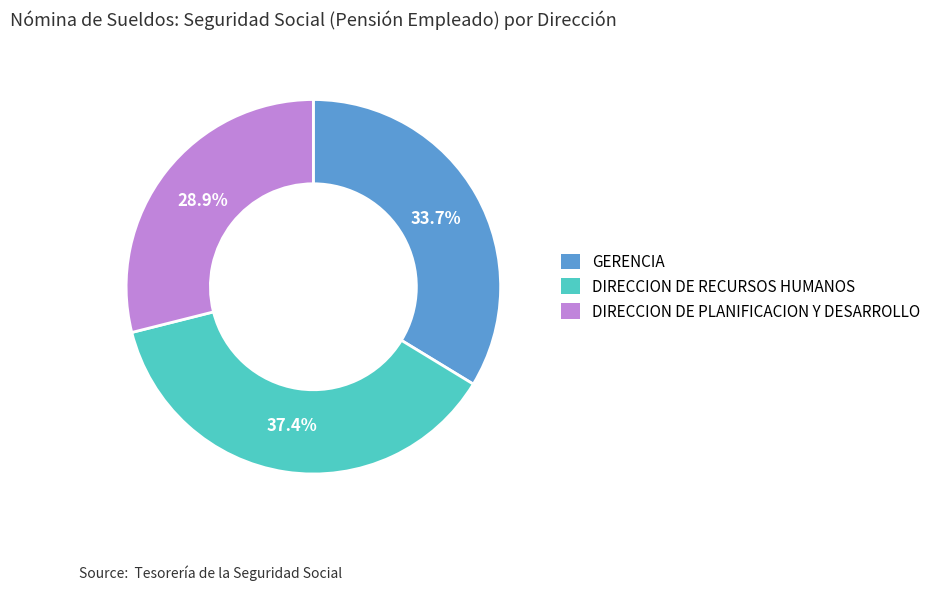

Which category has the smallest portion of the pie?

DIRECCION DE PLANIFICACION Y DESARROLLO